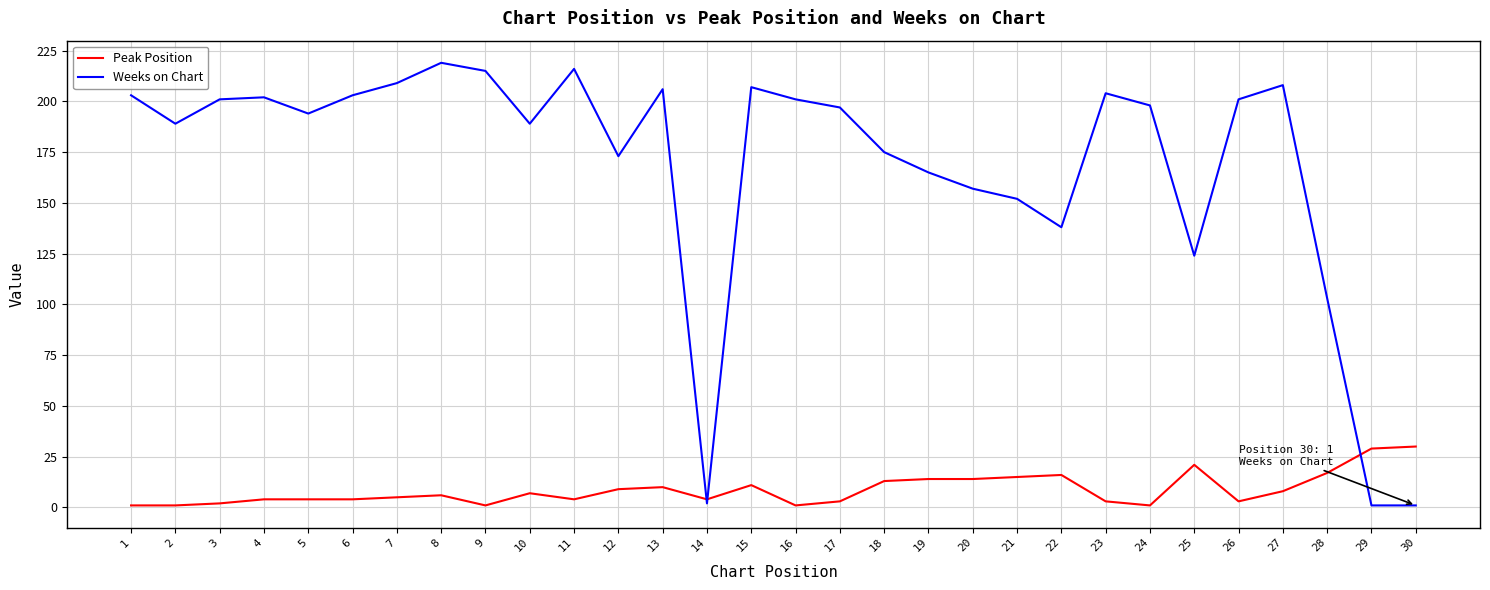

At which label is Weeks on Chart closest to 110?

28